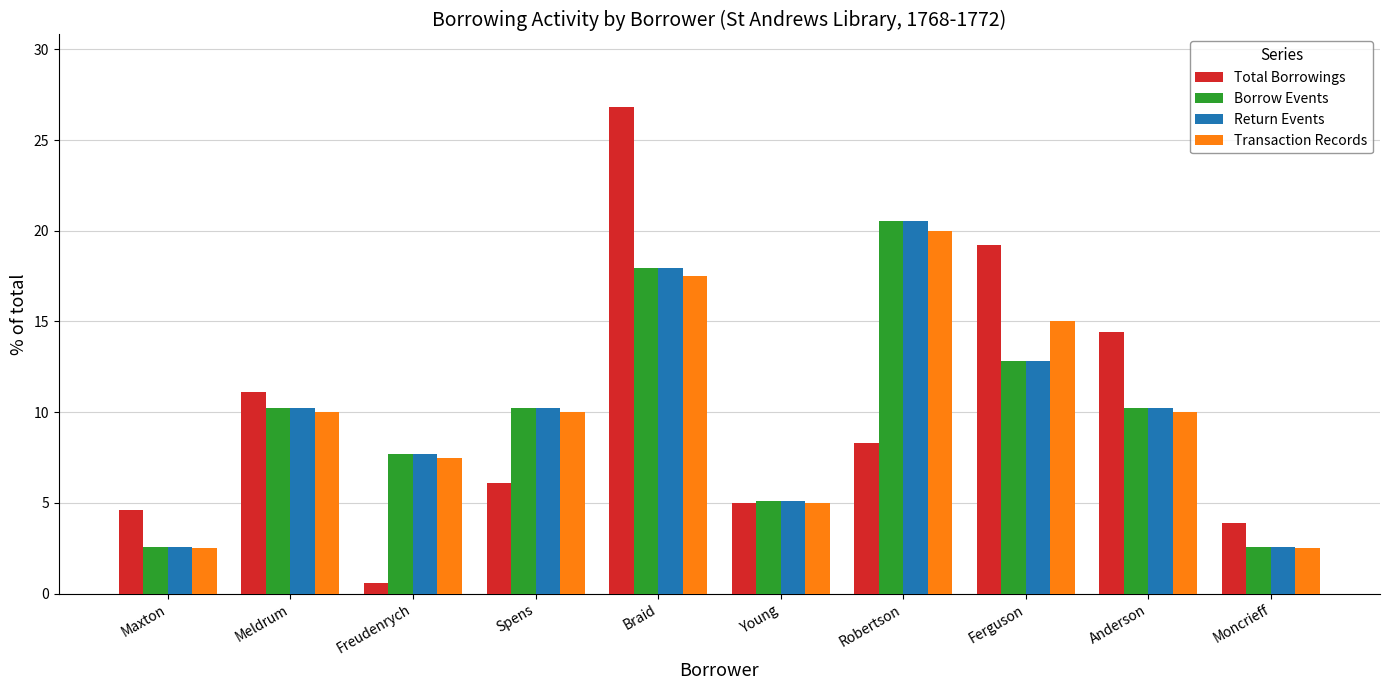

Between Maxton and Anderson, which series saw the biggest shift?

Total Borrowings